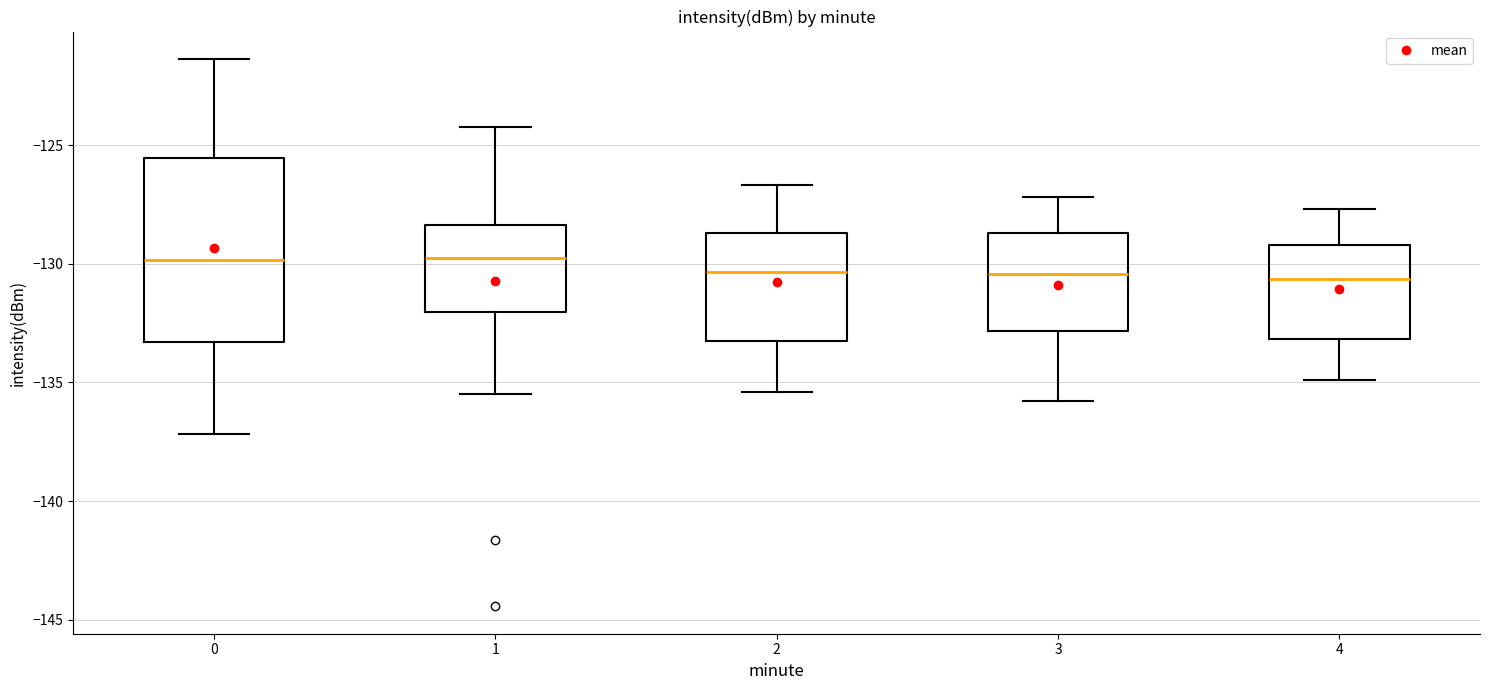

Where is the upper edge of the box at x = 2 on the y-axis? The values are not printed on the chart, so give them approximately, as read against the axis.

-128.5